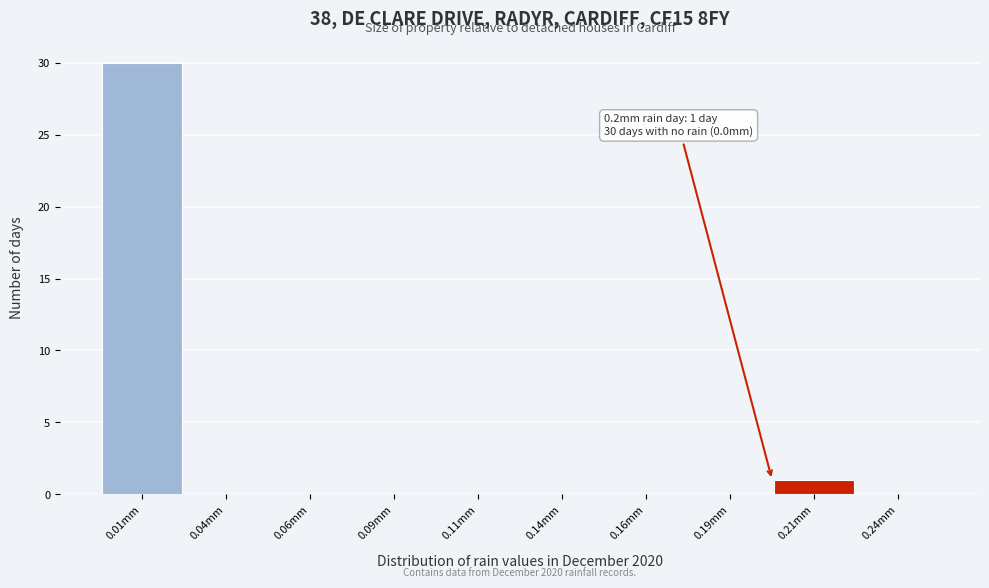

Over which range of the x-axis is the bar tallest?

0.000 to 0.025